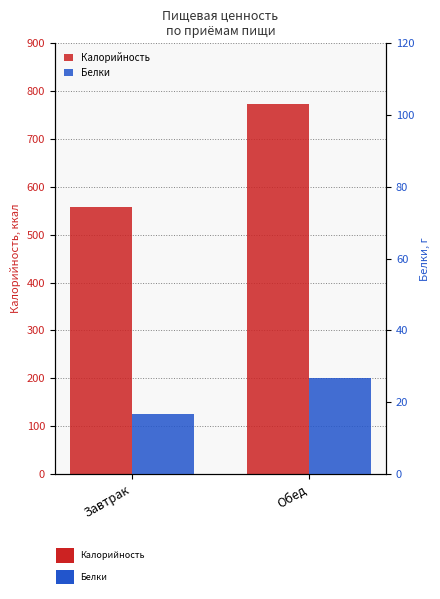

What is the approximate value of Белки at Завтрак?

16.8